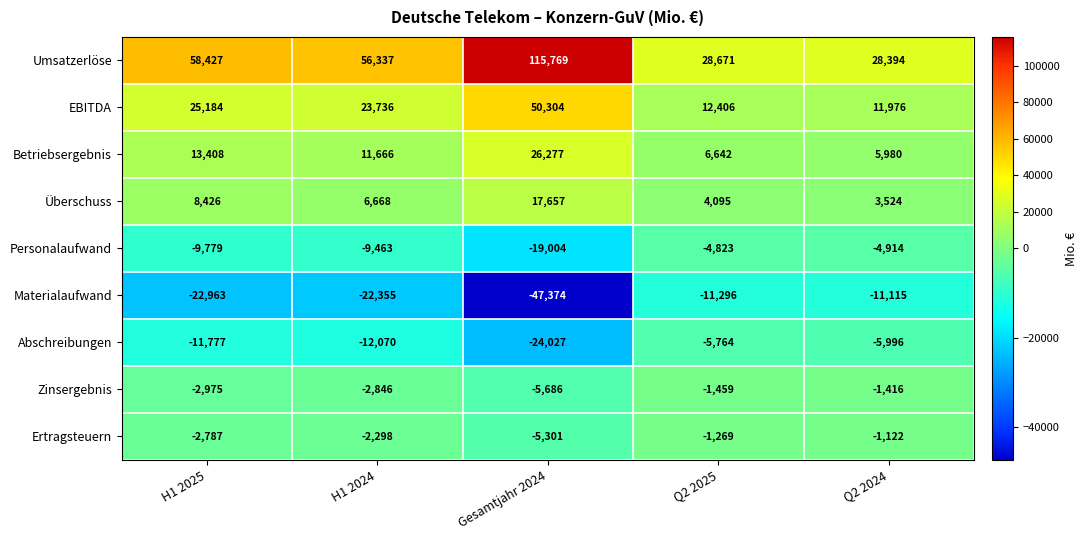

The value of Abschreibungen at Q2 2025 is -8542. True or false?

False